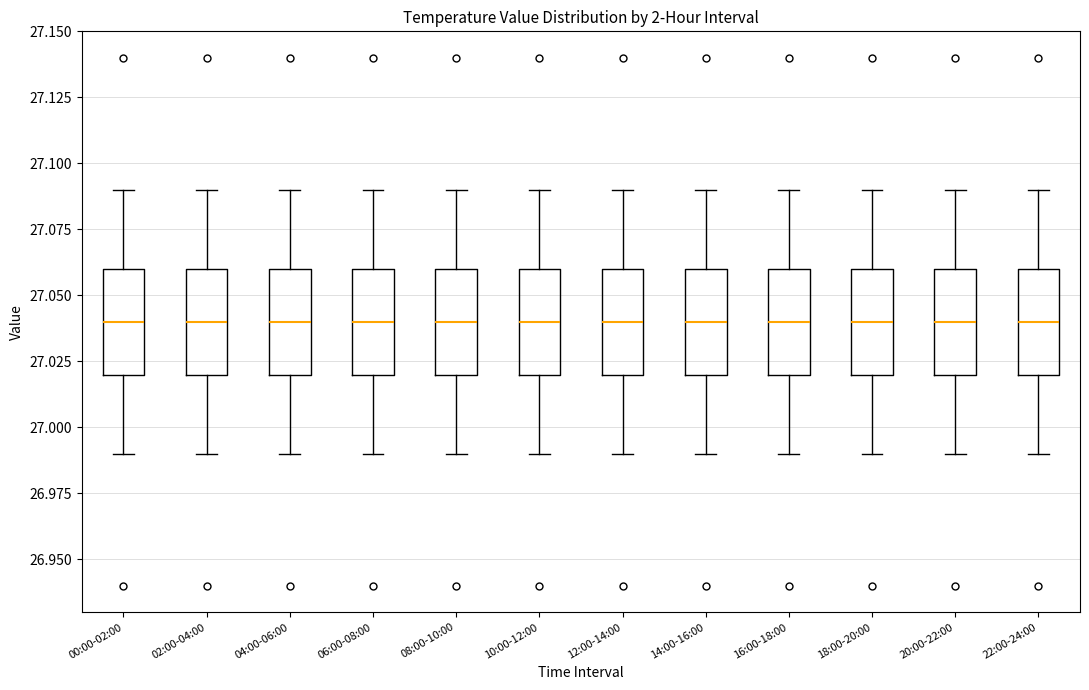

Where does the median line of the box for 04:00-06:00 sit on the y-axis? The values are not printed on the chart, so give them approximately, as read against the axis.

27.04